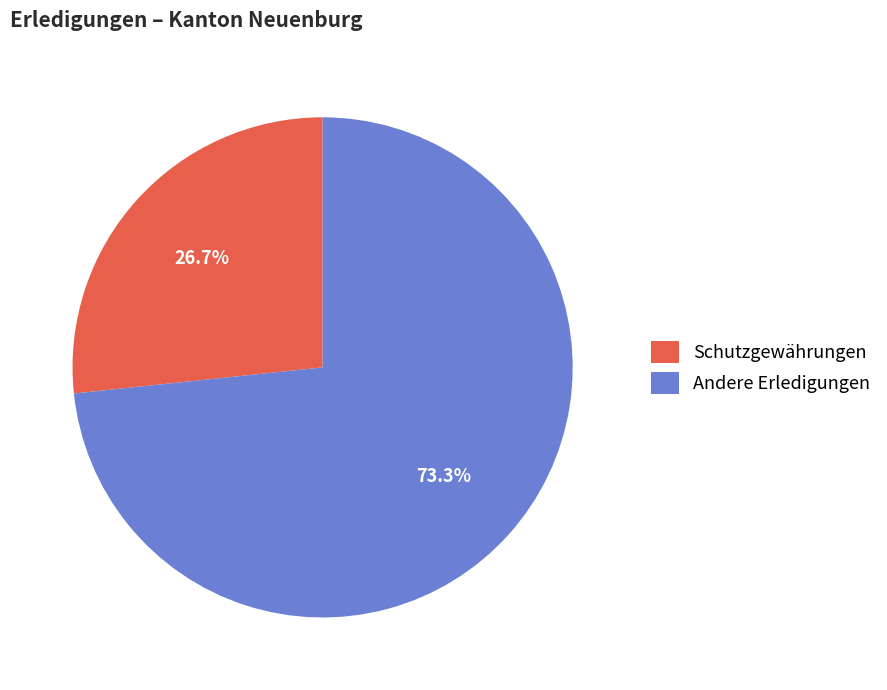

How many segments does this pie chart have?

2